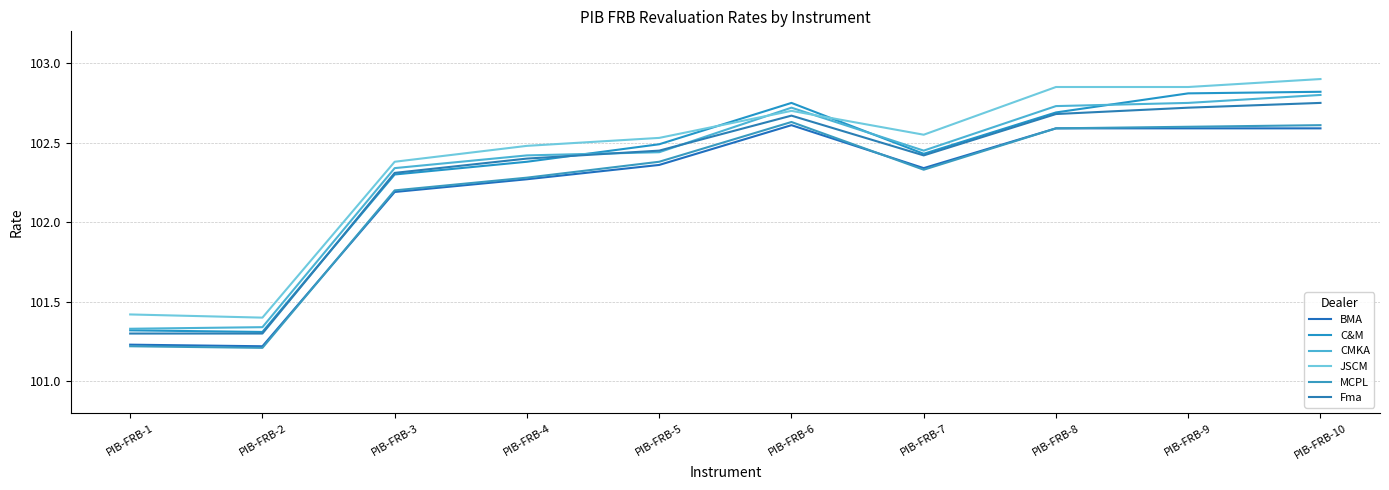

At which label does JSCM reach its peak?

PIB-FRB-10